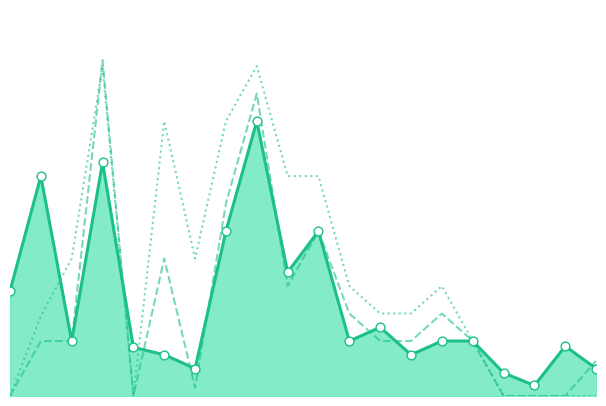

What are all the series names shown in the legend?

Shuma e Planifikuar 2025, Shuma e Parashikuar 2026, Shuma e Parashikuar 2027